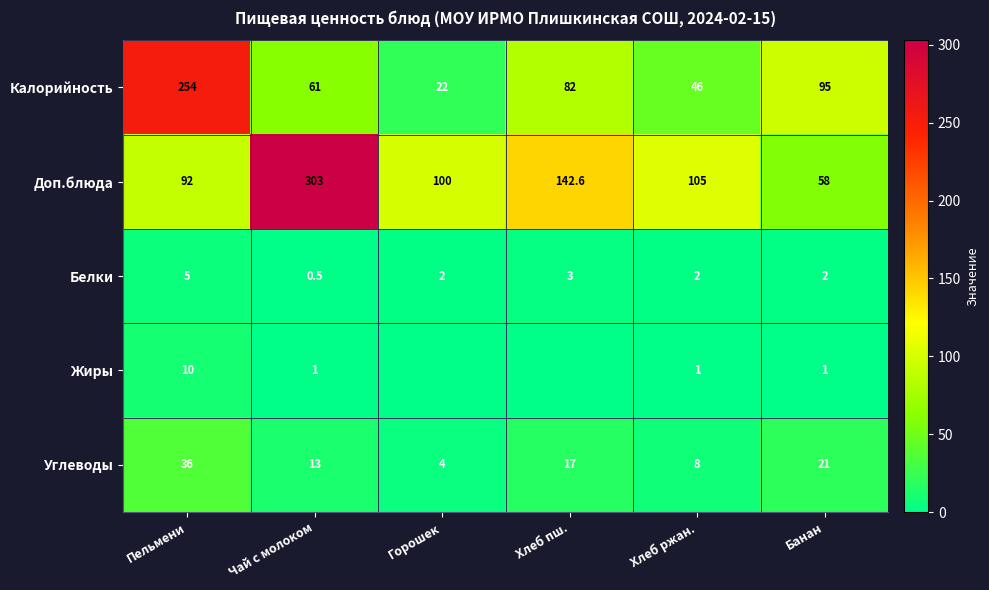

Rank the categories by Углеводы value from lowest to highest.

Горошек, Хлеб ржан., Чай с молоком, Хлеб пш., Банан, Пельмени